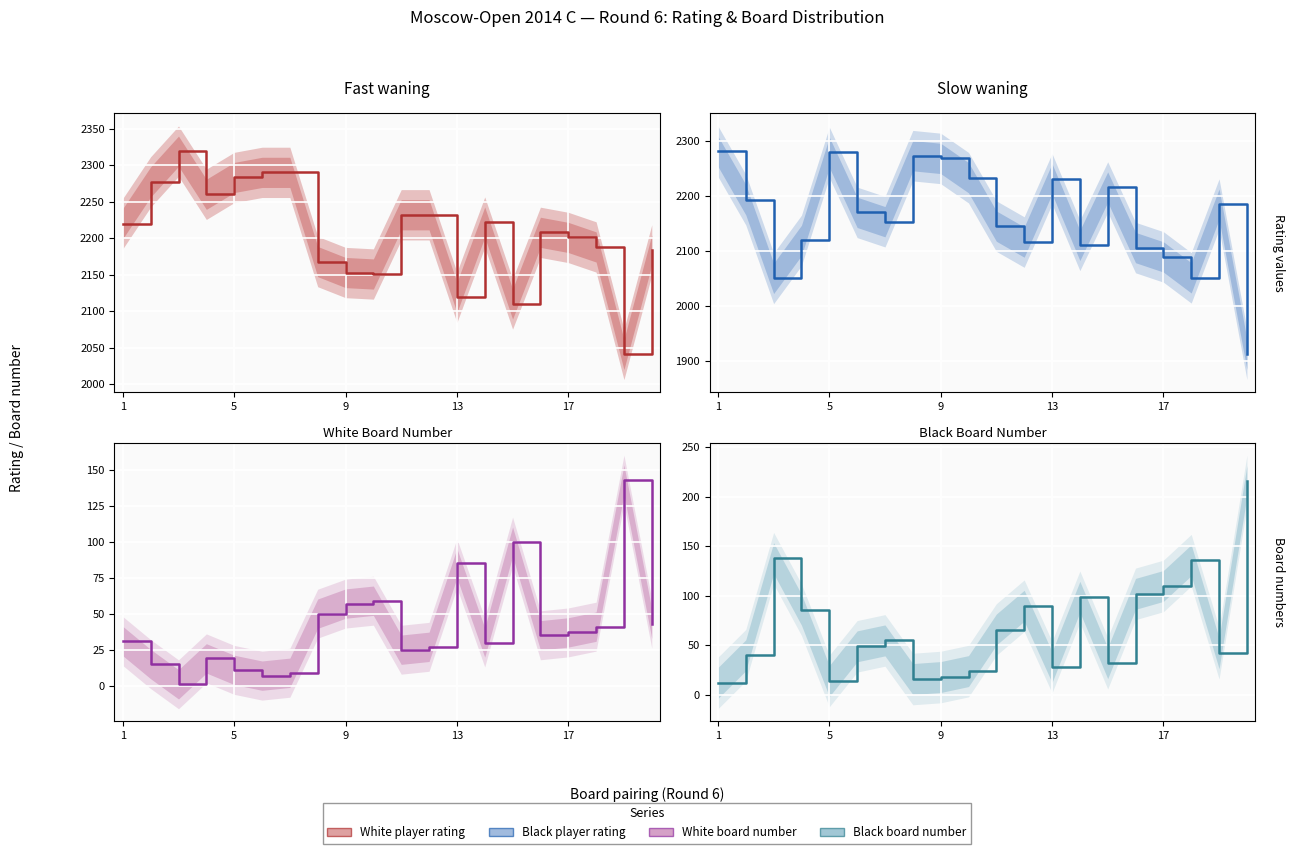

How many data points in Black board number are less than 55?

10